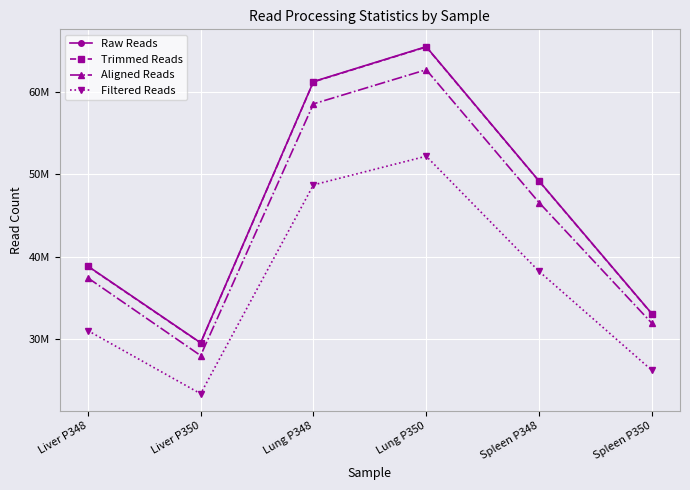

At which label does Trimmed Reads reach its peak?

Lung P350